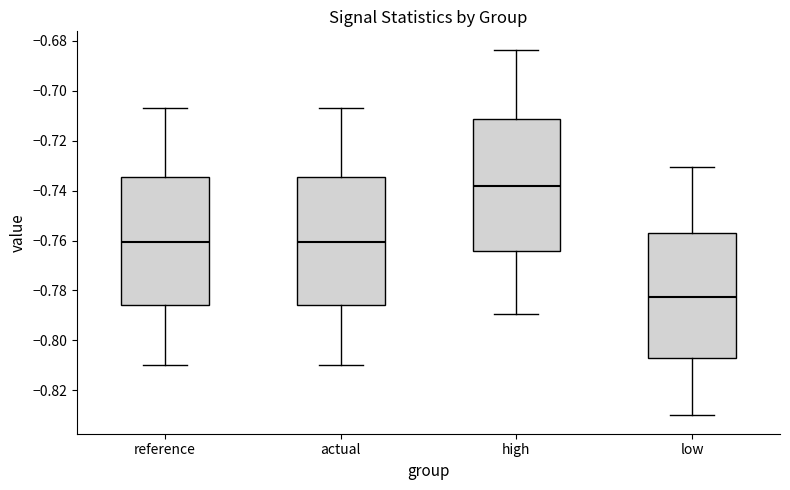

Where is the upper edge of the box for actual on the y-axis? The values are not printed on the chart, so give them approximately, as read against the axis.

-0.734